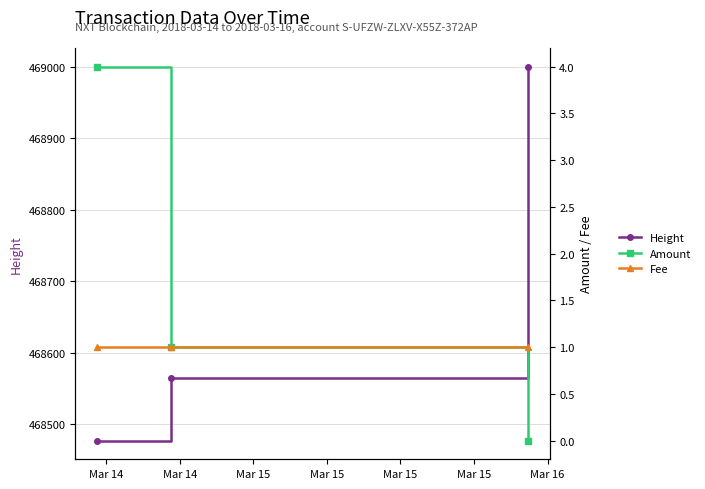

What is the sum of all Amount values?

5